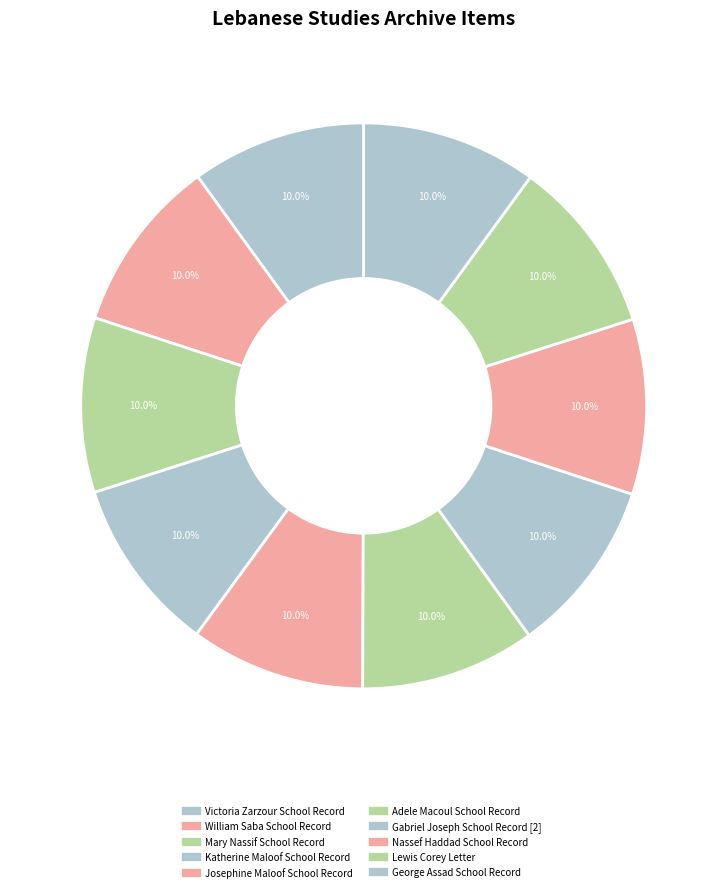

How many segments does this pie chart have?

10